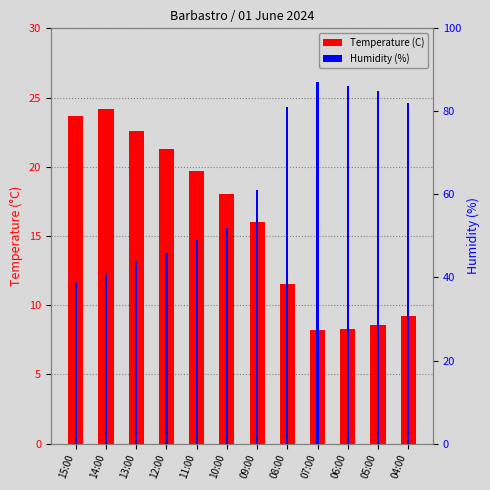

What is the sum of all Temperature (C) values?

191.3